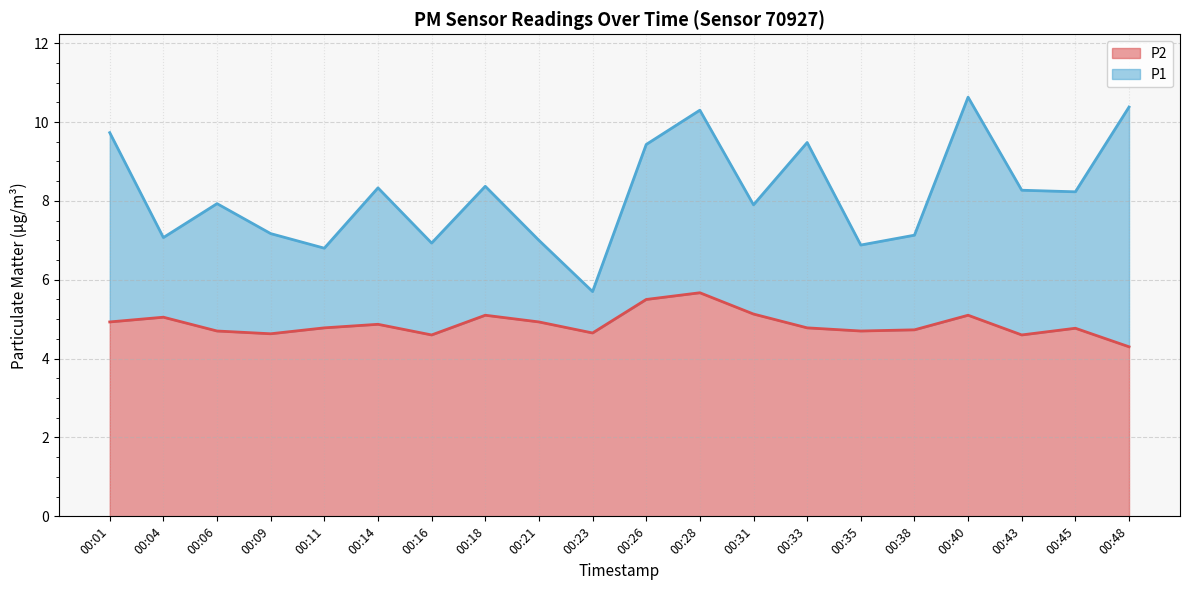

At which label is P2 closest to 4?

00:48